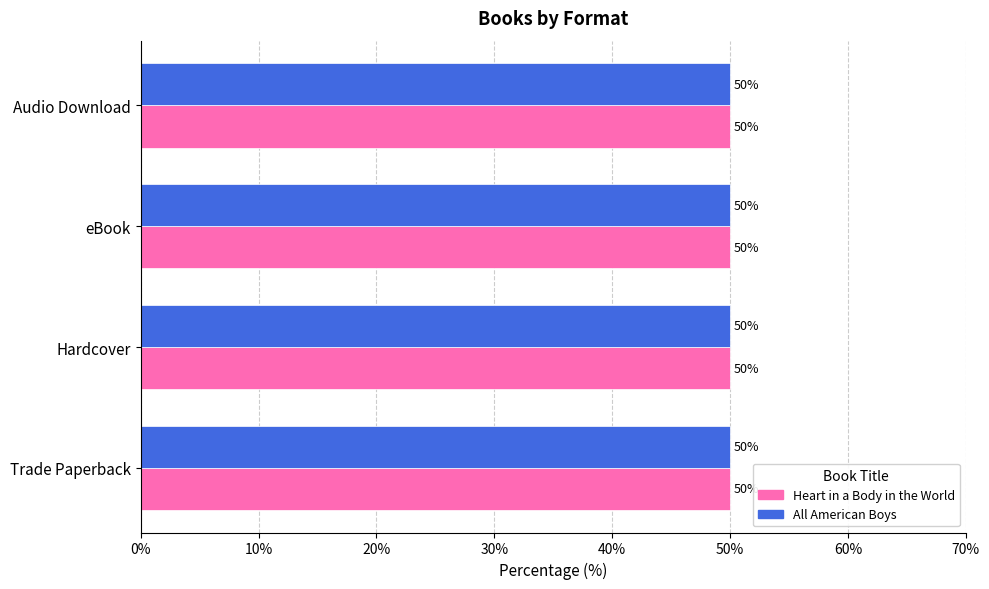

Which series has the largest total across all categories?

All American Boys